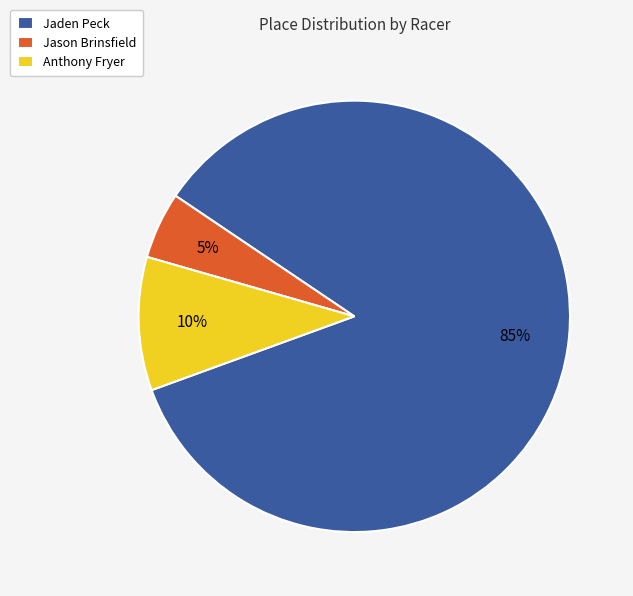

Is it true that Anthony Fryer is 10% of the pie?

True